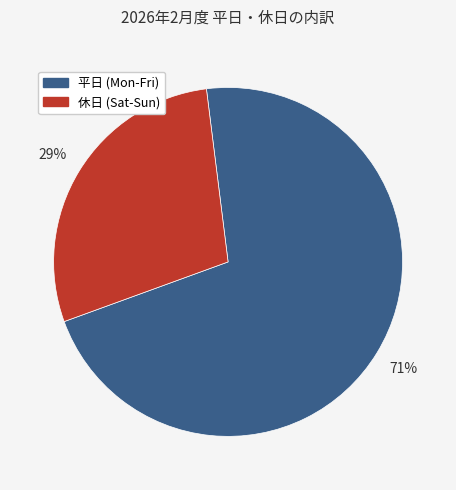

To the nearest percent, what is the average slice percentage?

50%